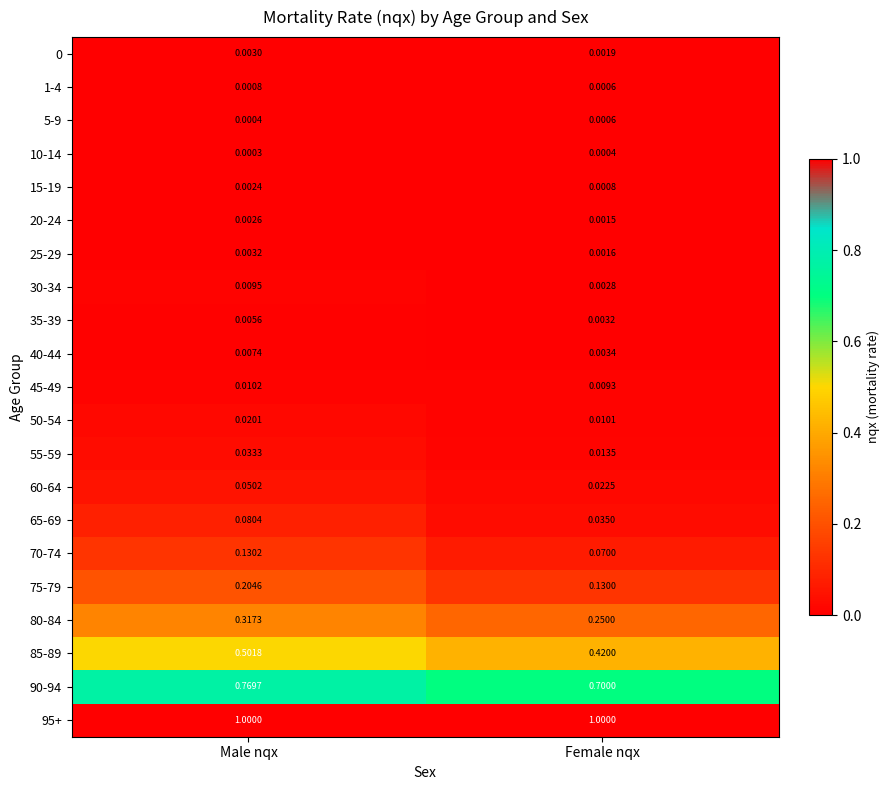

At which label is 35-39 closest to 0?

Female nqx